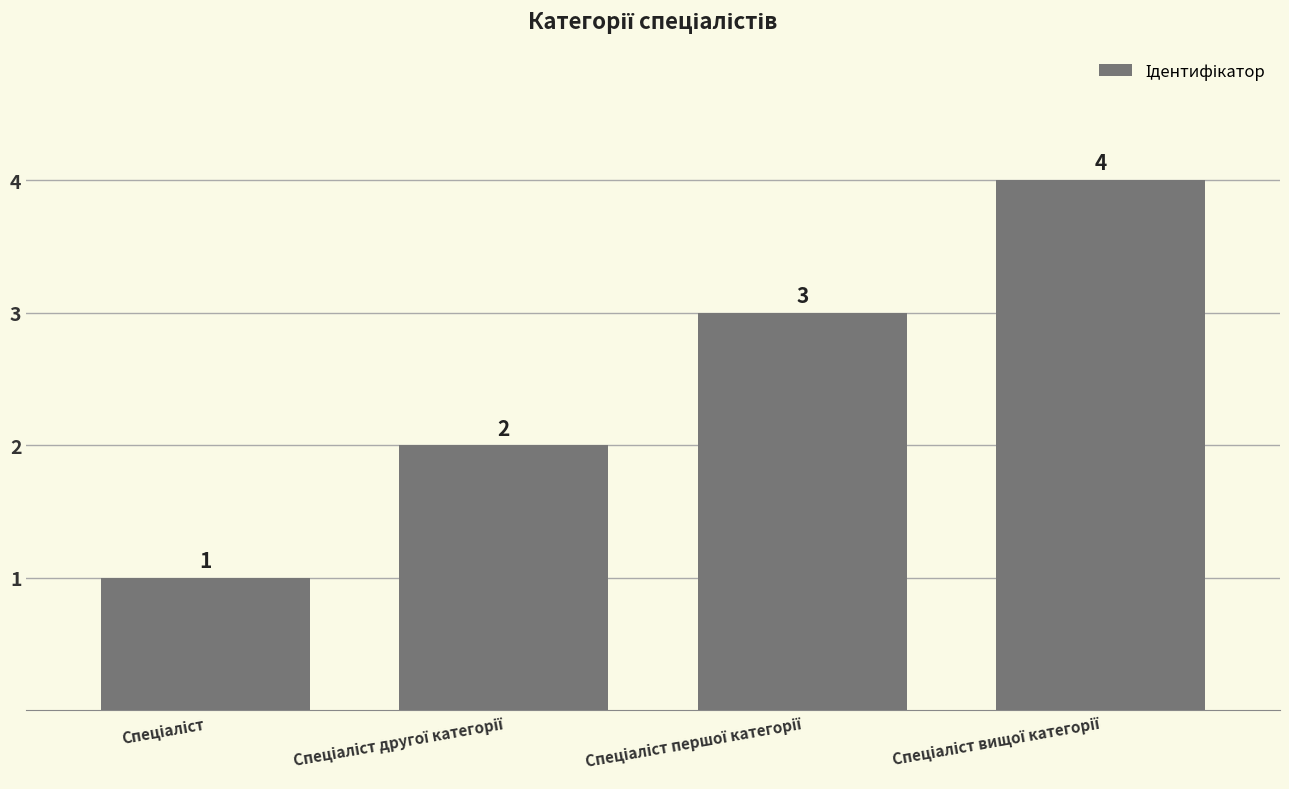

What is the difference between the maximum and minimum values?

3